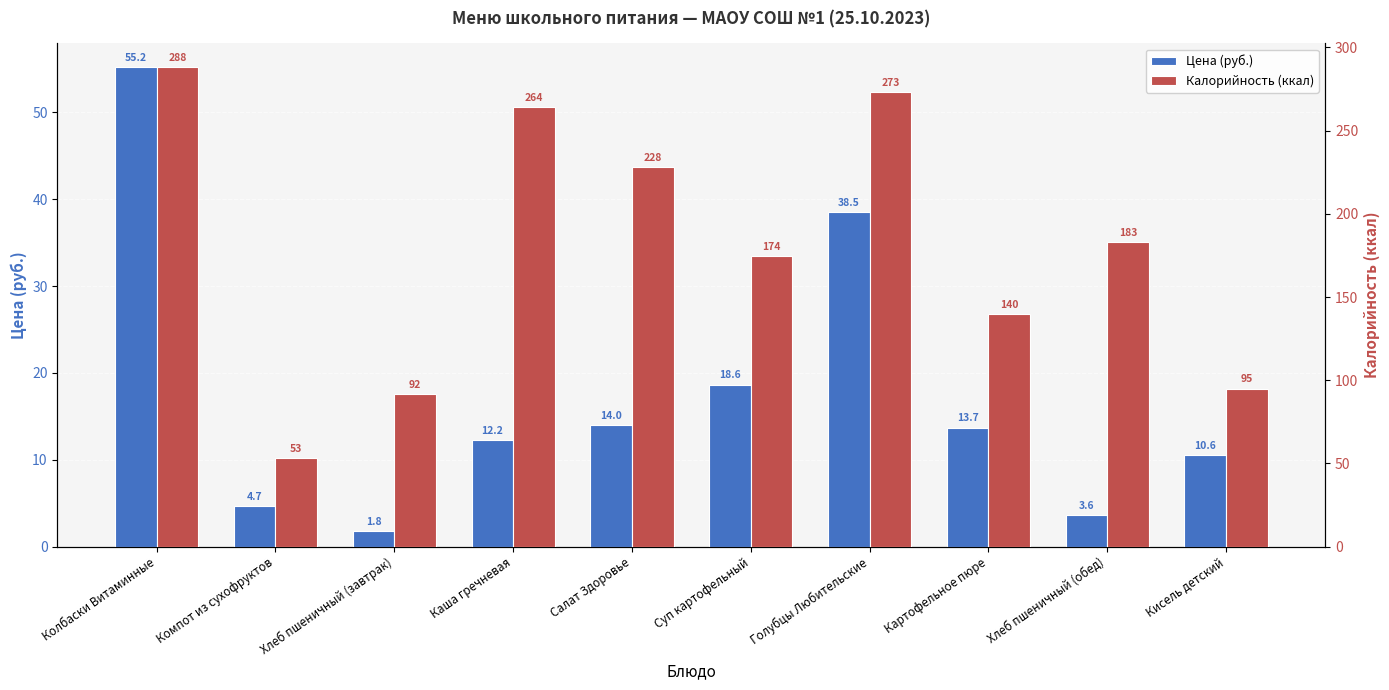

What is the sum of the Цена (руб.) values at Кисель детский and Колбаски Витаминные?

65.7